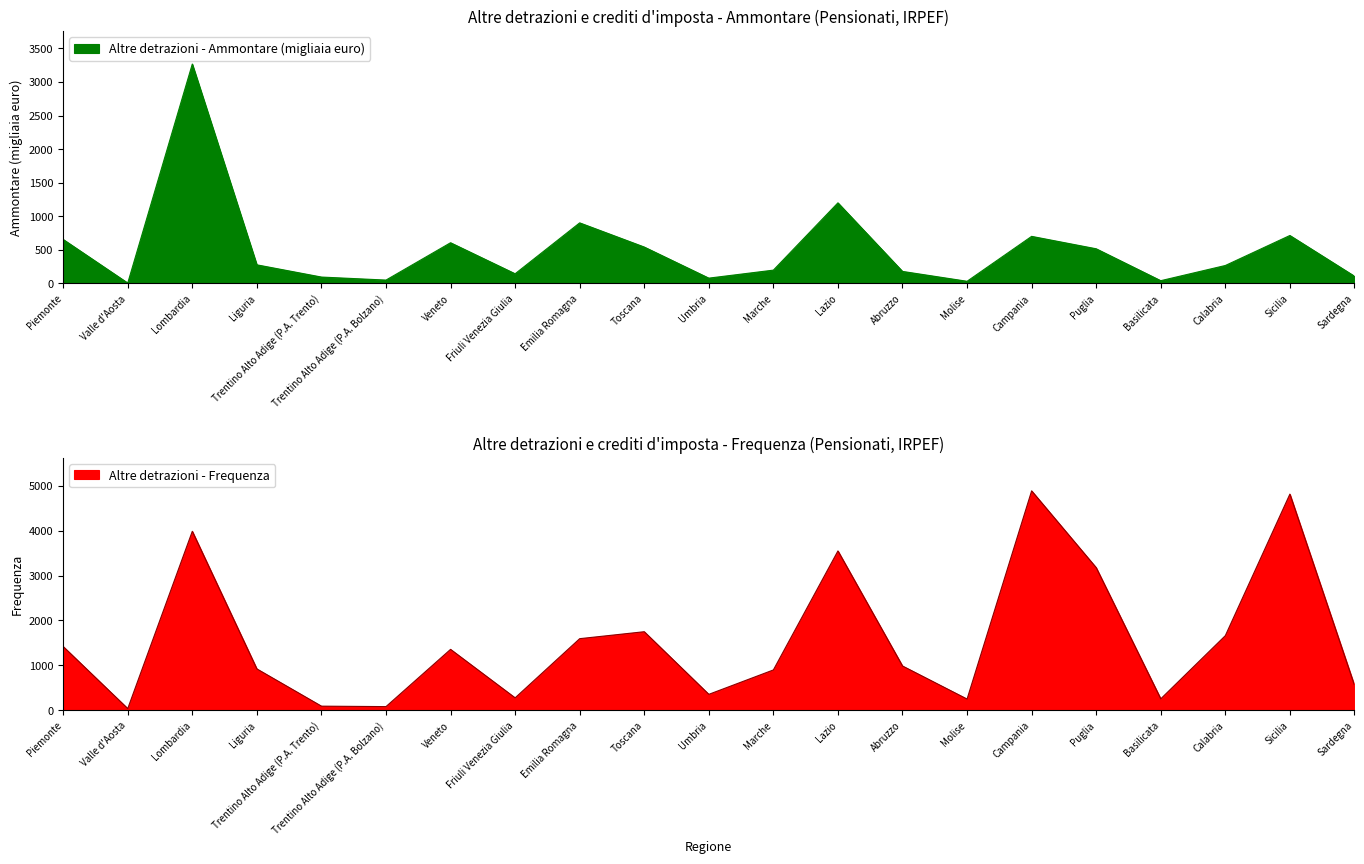

How many series are shown in this chart?

2